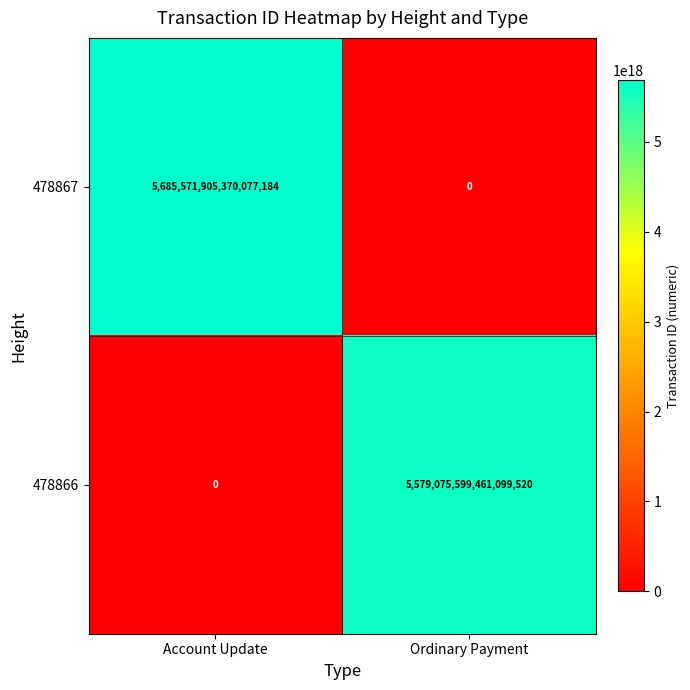

Which category has the highest value in the 478867 series?

Account Update